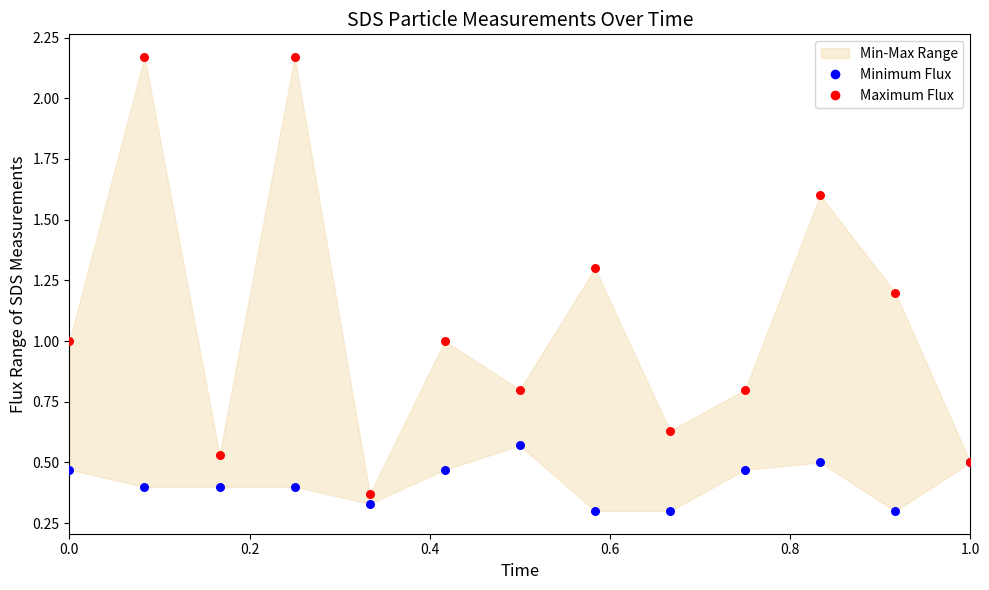

What is the X range (max minus min) for the scatter plot?

1.0